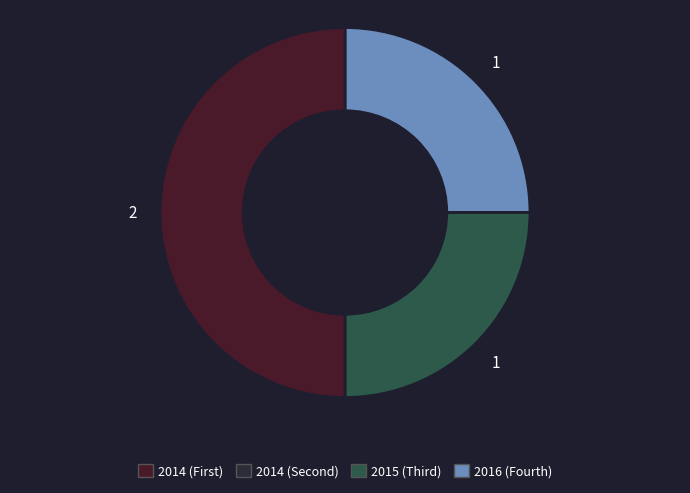

How many slices are in this pie chart?

3